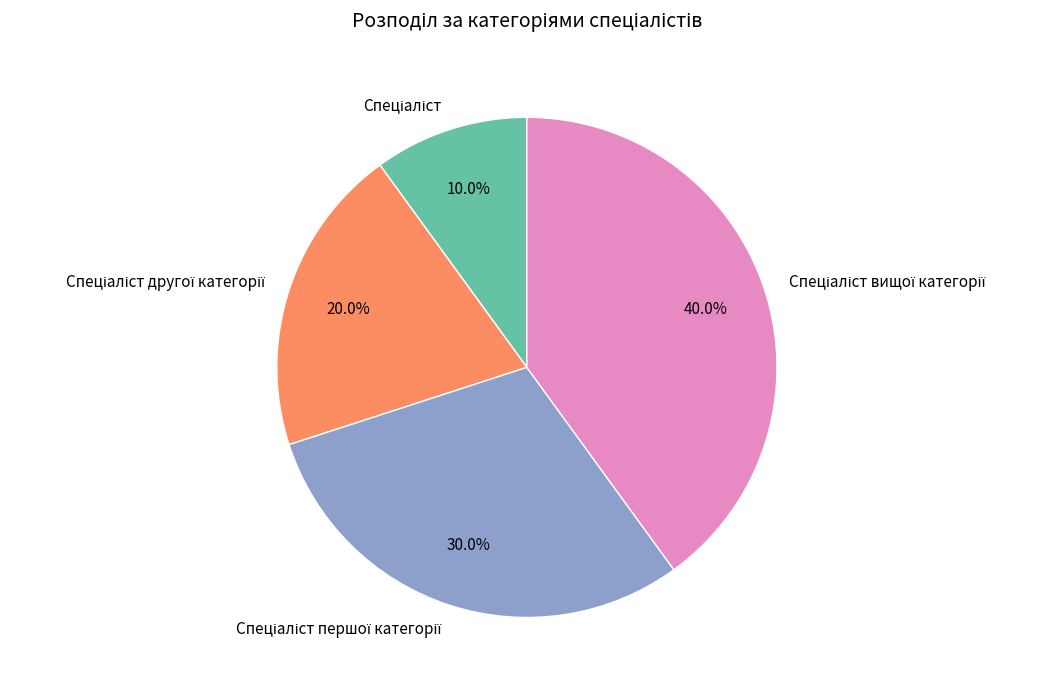

Does any single category account for the majority?

No